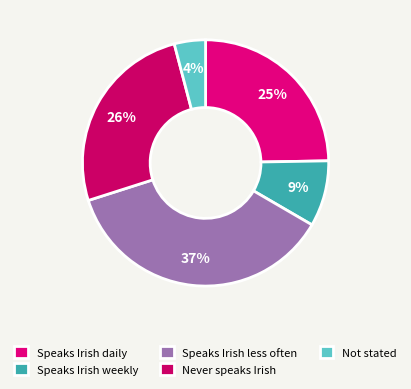

The Speaks Irish less often slice represents 37% of the pie. True or false?

True